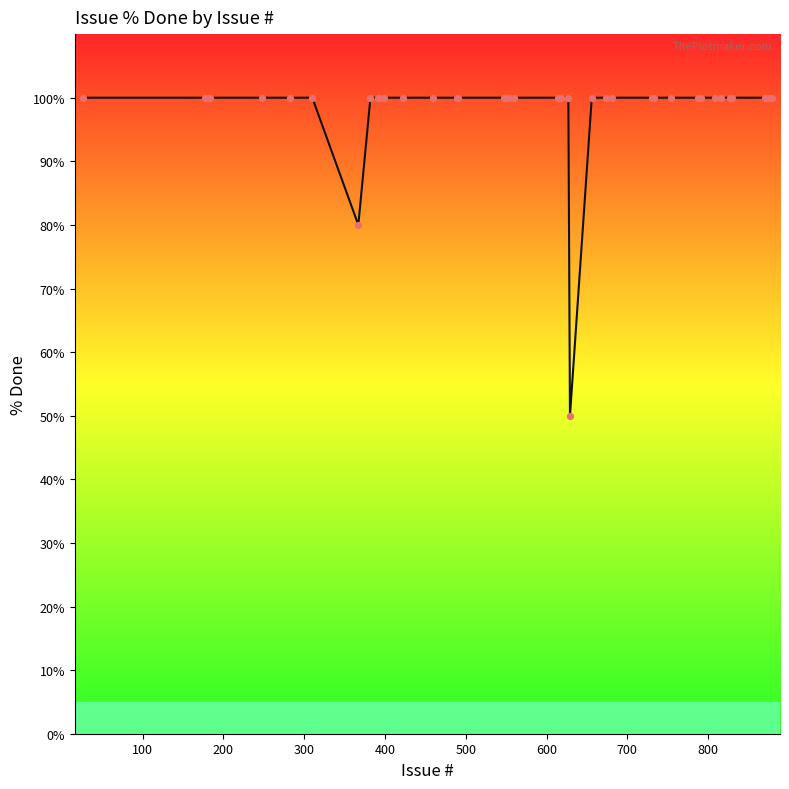

What is the minimum value shown in the chart?

50